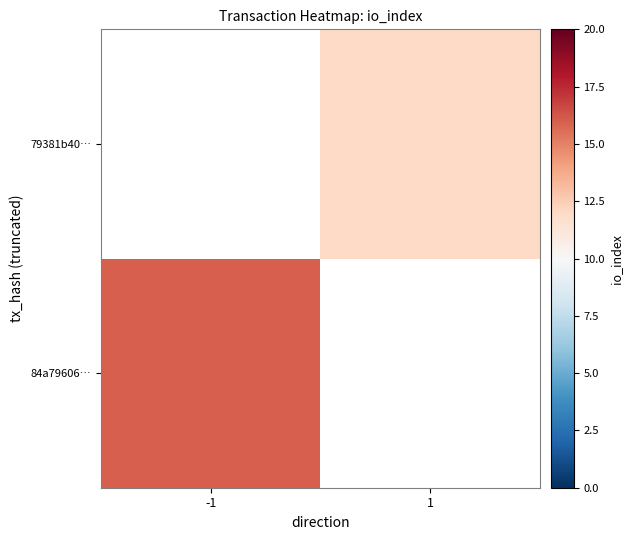

What is the maximum value shown in the chart?

16.0